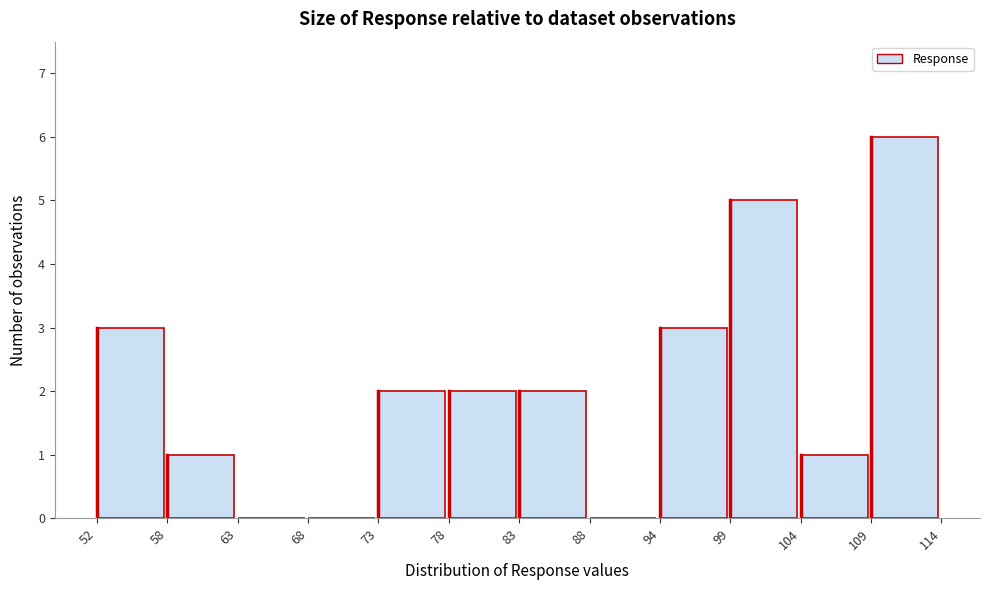

Reading left to right, list every bar in this chart as the range it spans on the x-axis followed by its height. The values are not printed on the chart, so give them approximately, as read against the axis.

52 to 58: 3
58 to 63: 1
63 to 68: 0
68 to 73: 0
73 to 78: 2
78 to 83: 2
83 to 88: 2
88 to 94: 0
94 to 99: 3
99 to 104: 5
104 to 109: 1
109 to 114: 6